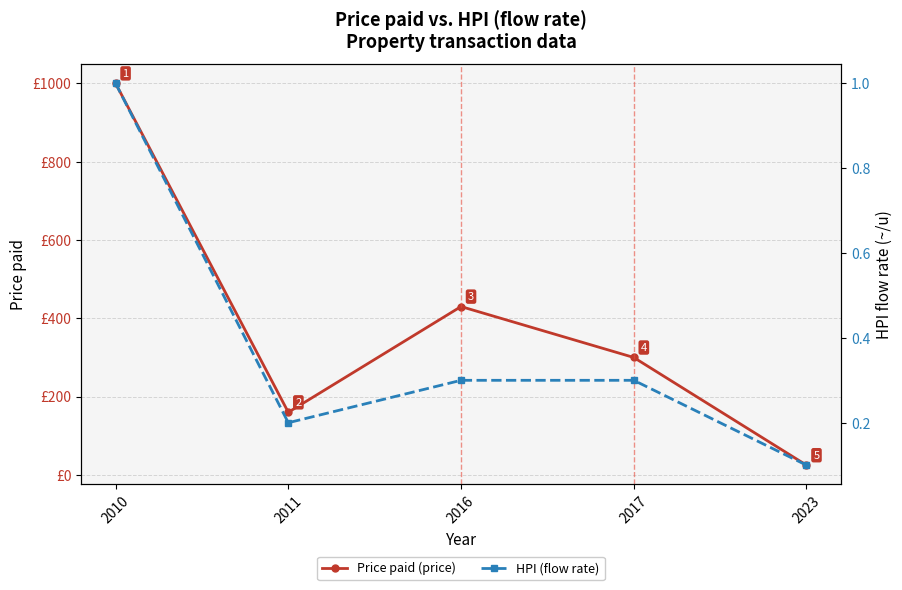

At how many categories does at least one series exceed 768?

1